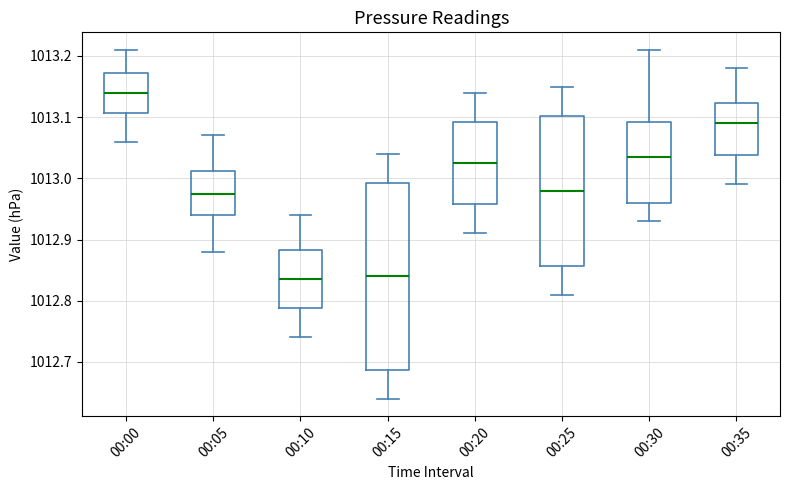

Which box's median line is the highest?

00:00